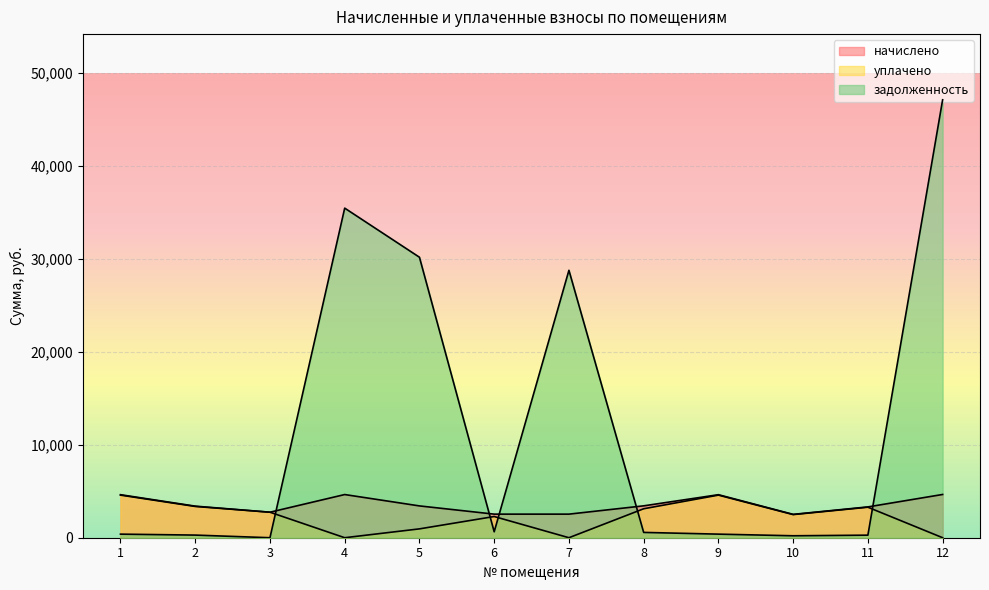

The value of задолженность at 7 is 28778.0. True or false?

True